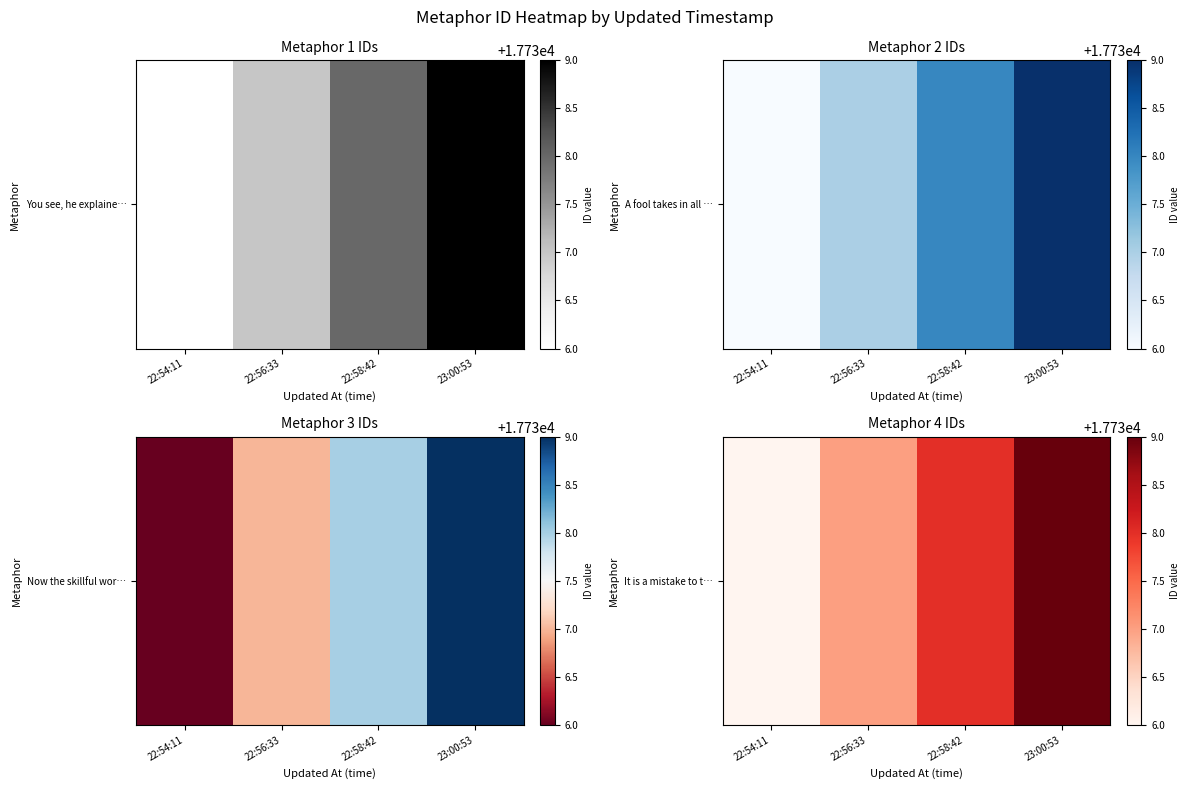

What is the difference between the values at 22:58:42 and 23:00:53?

1